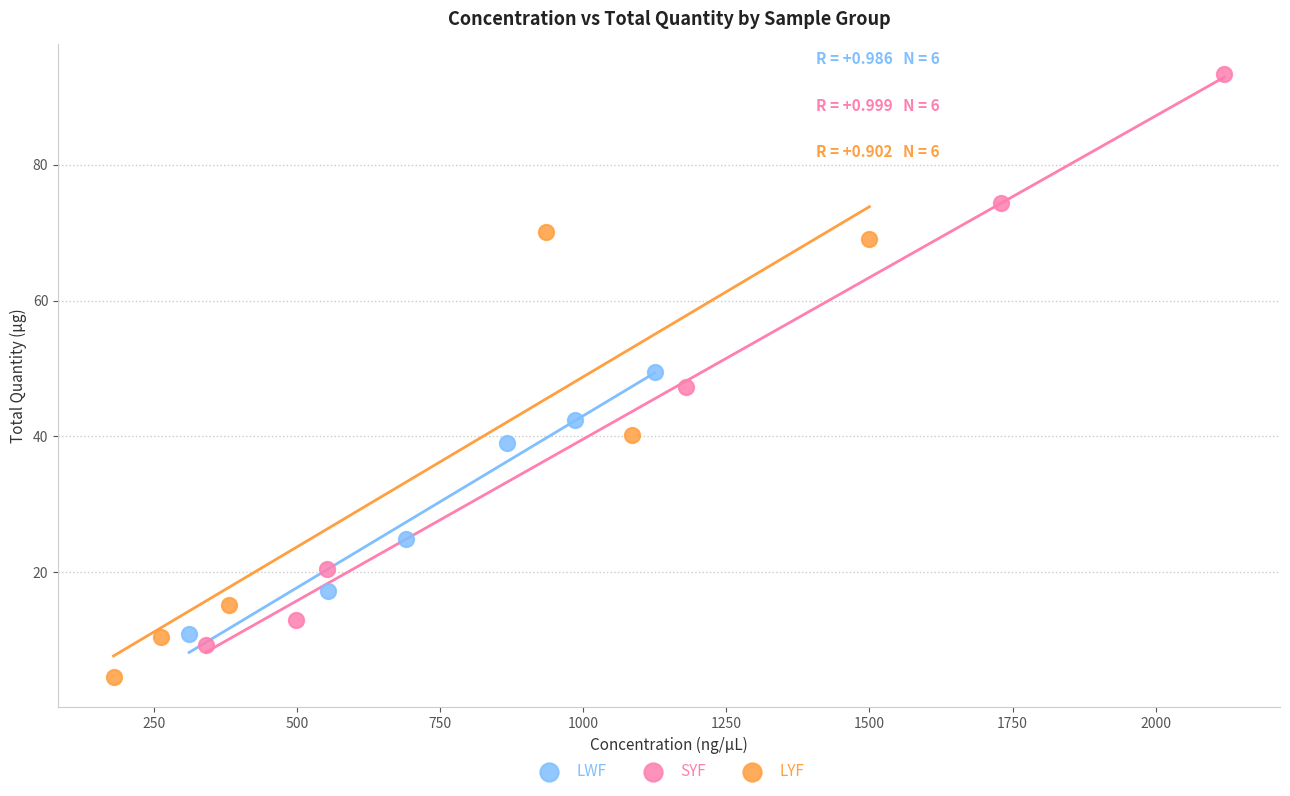

Which series reaches the maximum Y coordinate?

SYF